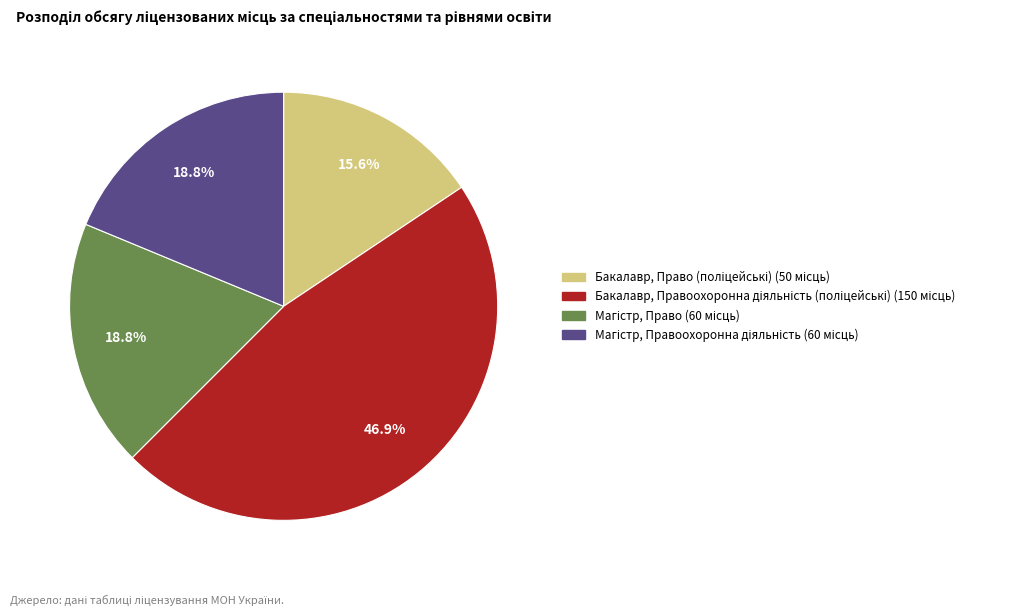

Is there a majority slice in this chart?

No